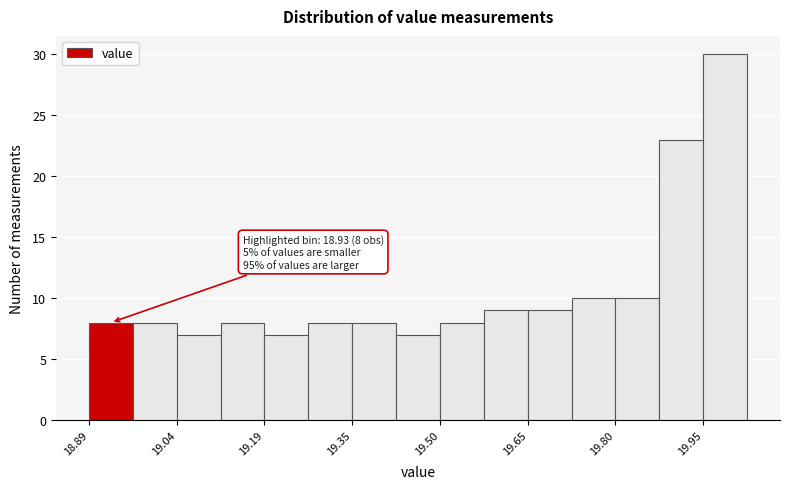

Read against the x-axis, roughly where is the centre of the tallest bar?

20.00